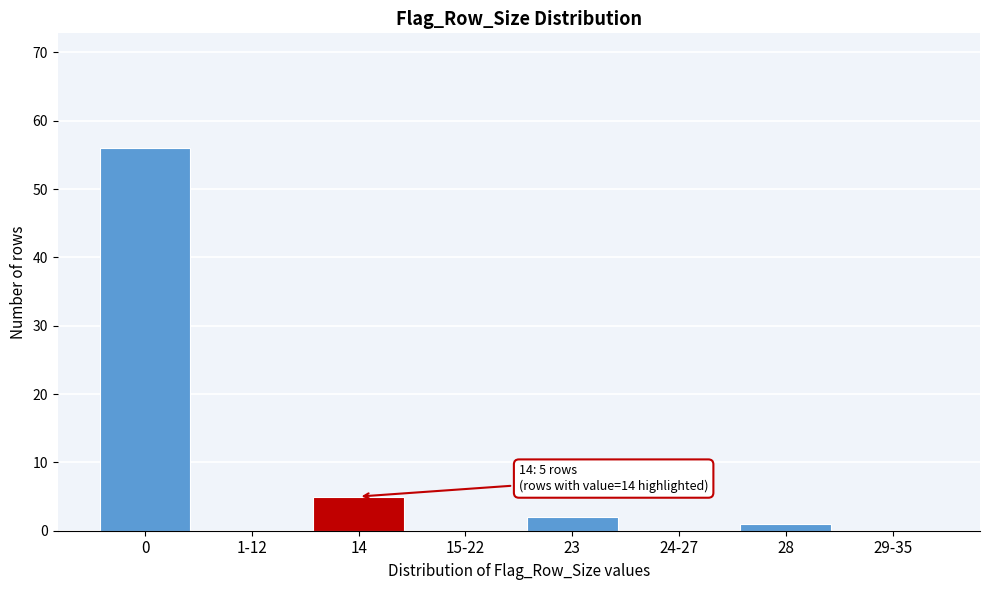

Reading right to left, what are all the values shown in this chart?

29-35=0	28=1	24-27=0	23=2	15-22=0	14=5	1-12=0	0=56